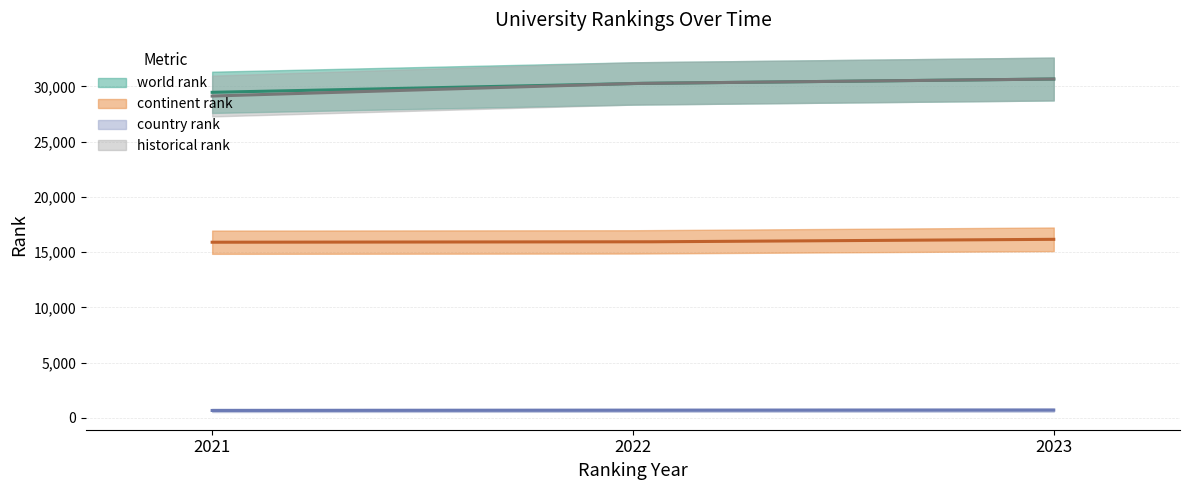

What is the difference between the country rank values at 2022 and 2021?

24